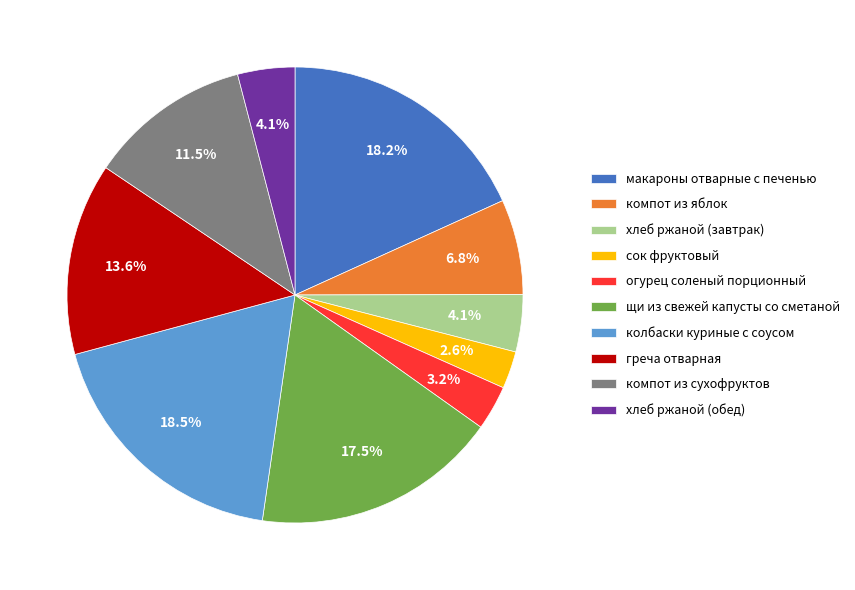

Count the number of slices in the pie.

10